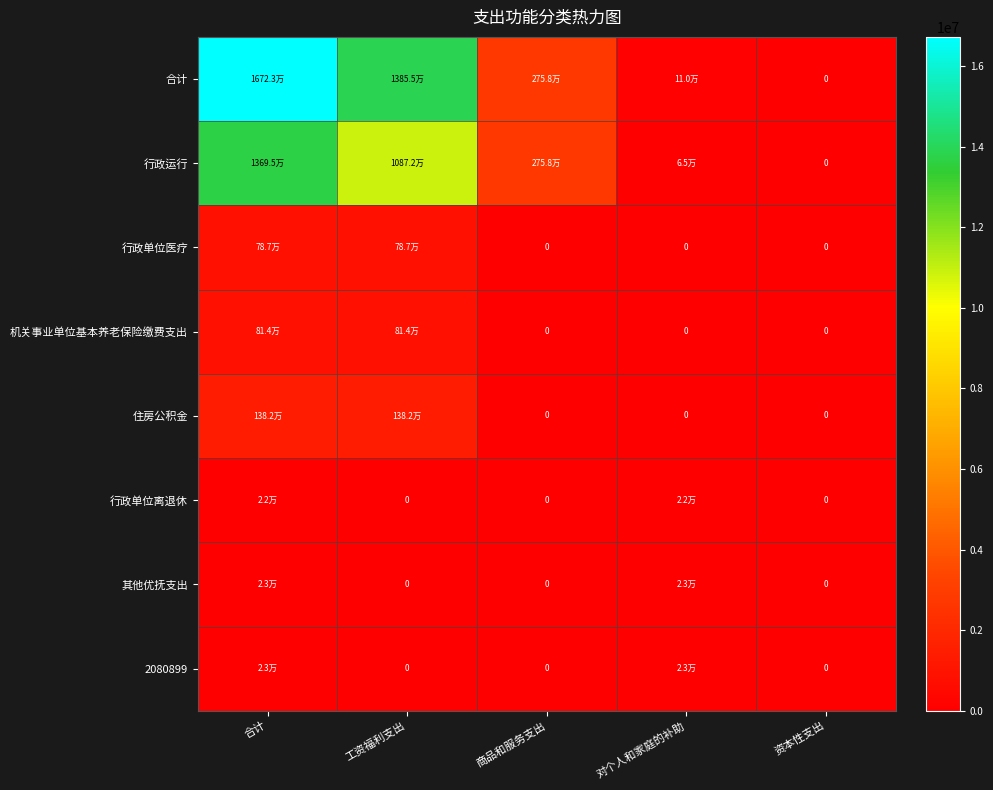

Between 合计 and 资本性支出, which is larger?

合计